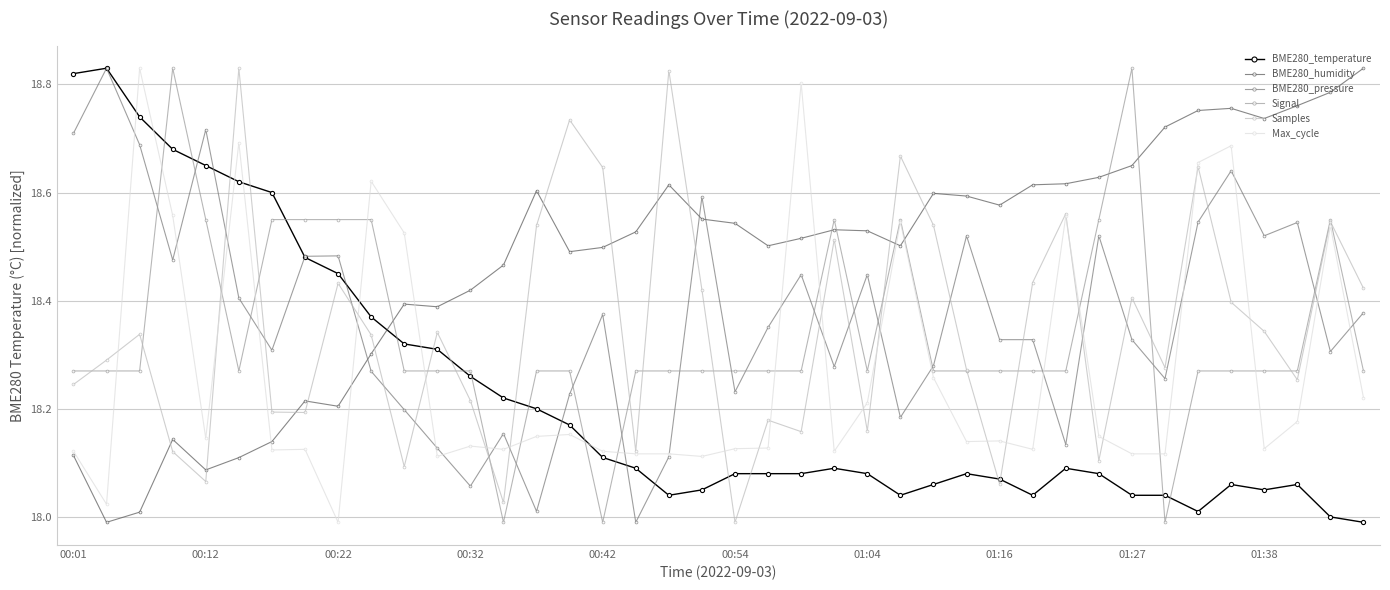

After their last crossing, which series has the higher values: Max_cycle or Signal?

Signal